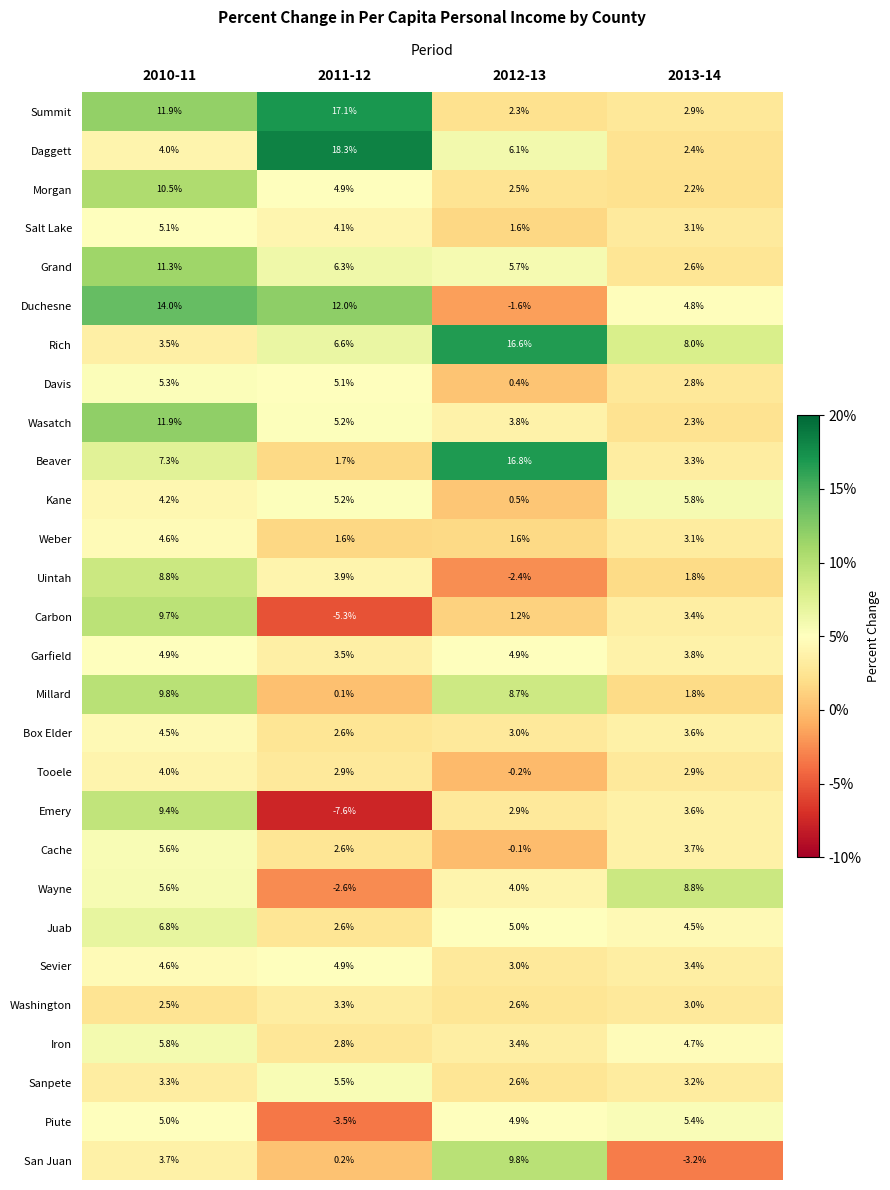

What is the difference between the highest and lowest values at 2012-13?

19.2